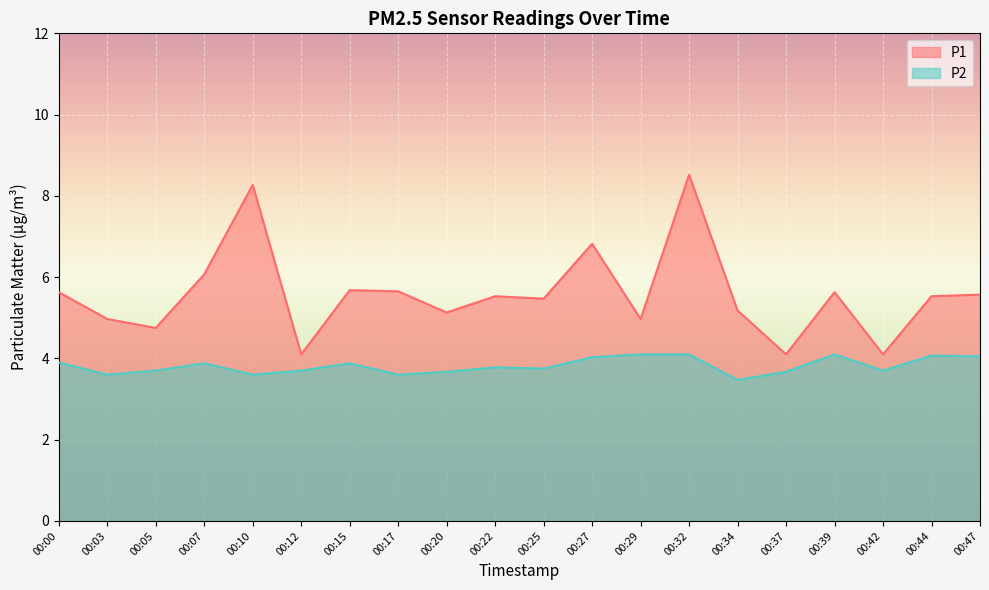

Which category has the highest value in the P1 series?

00:32